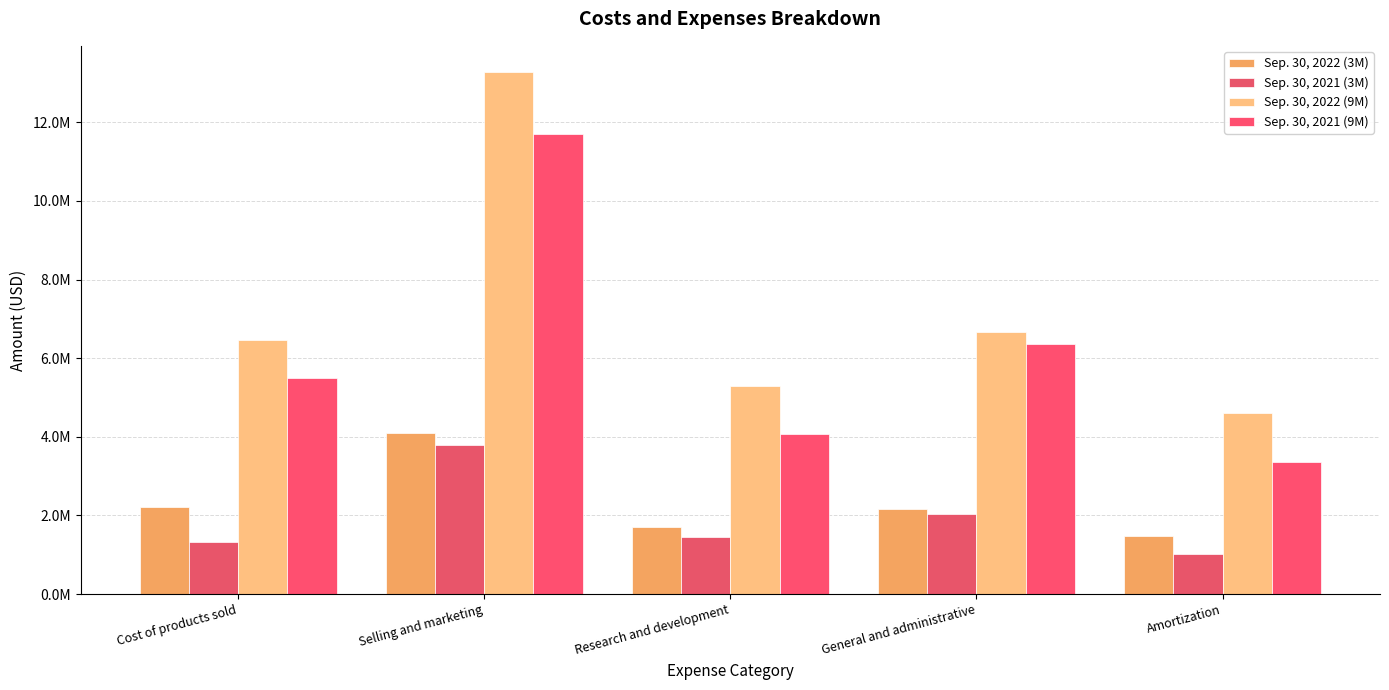

The Sep. 30, 2022 (3M) series shows 2166118 at General and administrative. True or false?

True